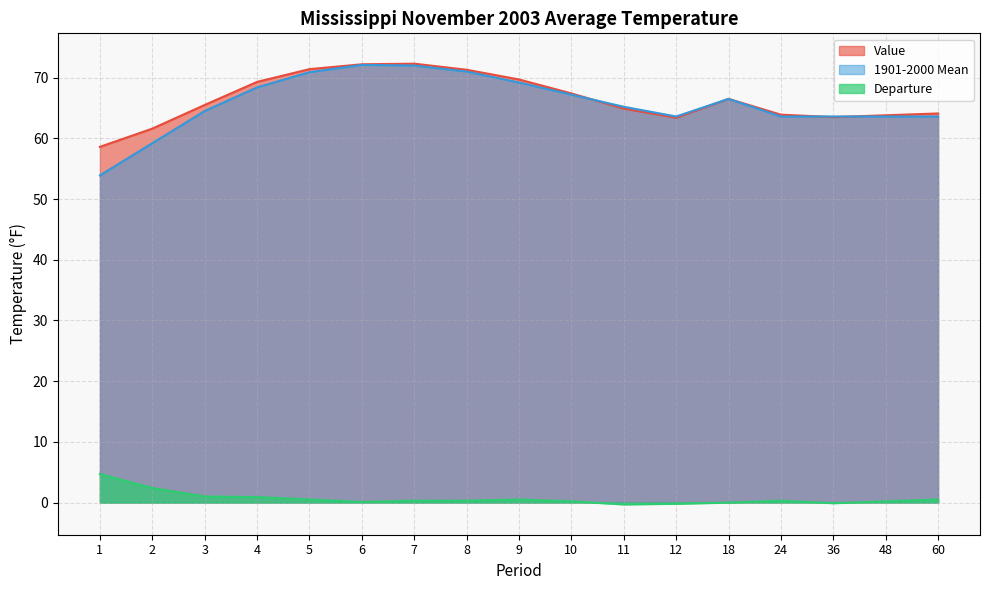

What is the value of the Departure point at the 3rd from the left?

1.0